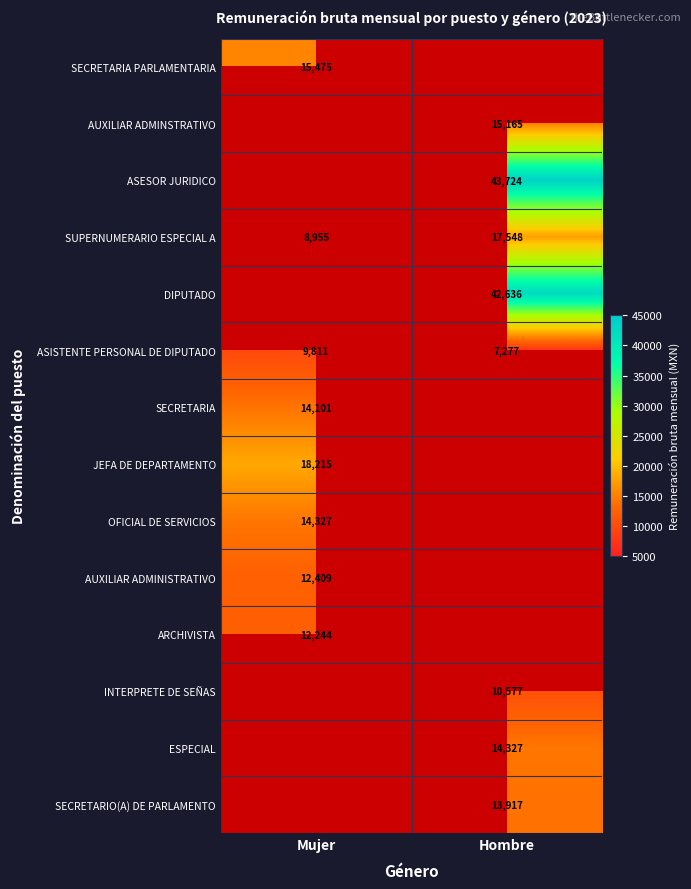

At how many categories does at least one series exceed 25373?

1